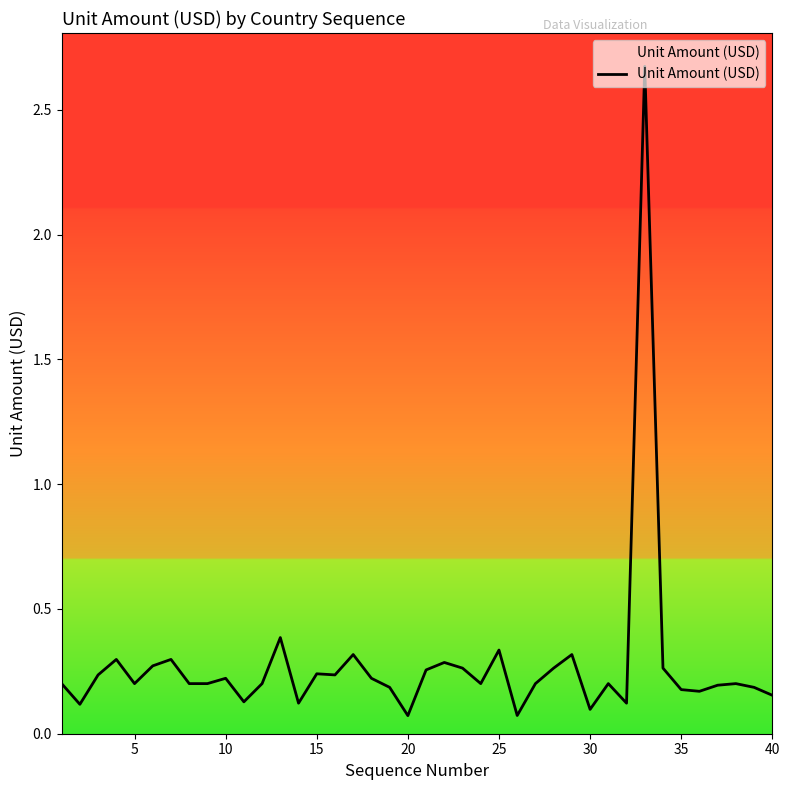

What is the difference between the maximum and minimum values?

2.6